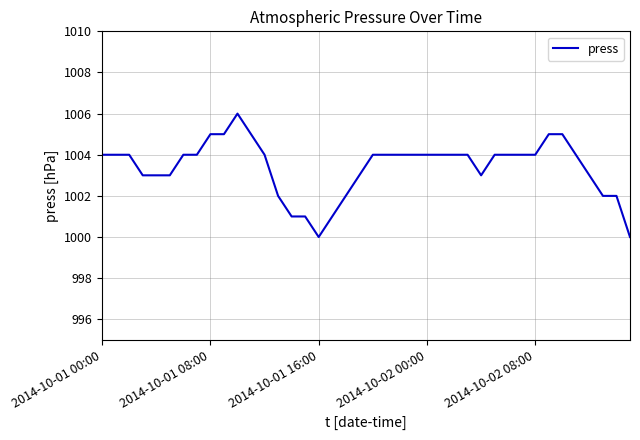

What is the difference between the maximum and minimum values?

6